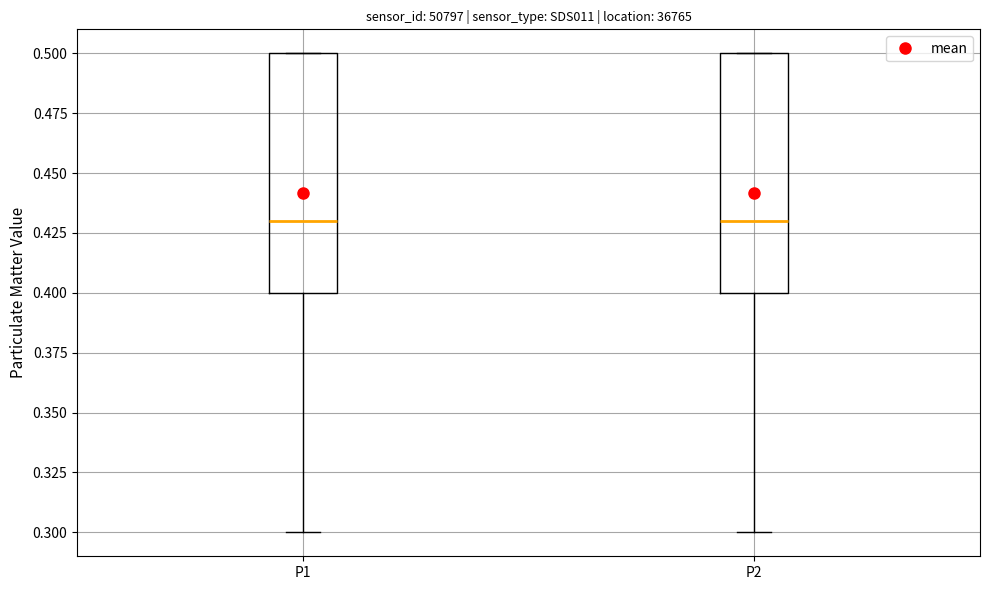

Reading left to right, transcribe this box plot: for each box, give where its median line is, the range the box spans, and where its two whiskers end, as read against the y-axis. The values are not printed on the chart, so give them approximately, as read against the axis.

P1: median 0.43, box 0.40 to 0.50, whiskers 0.30 to 0.50
P2: median 0.43, box 0.40 to 0.50, whiskers 0.30 to 0.50